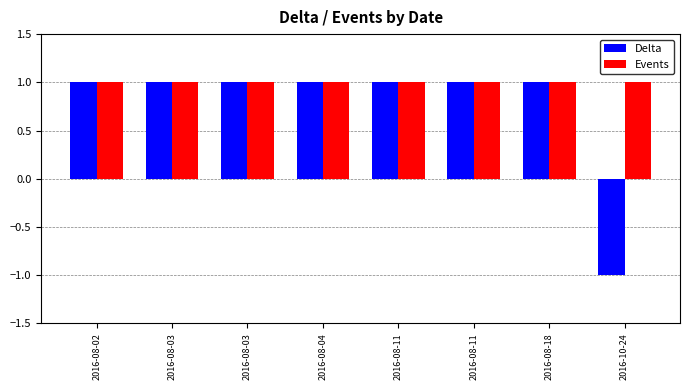

Reading left to right, list all the values displayed in this chart.

Delta: 2016-08-02=1	2016-08-03=1	2016-08-03=1	2016-08-04=1	2016-08-11=1	2016-08-11=1	2016-08-18=1	2016-10-24=-1
Events: 2016-08-02=1	2016-08-03=1	2016-08-03=1	2016-08-04=1	2016-08-11=1	2016-08-11=1	2016-08-18=1	2016-10-24=1